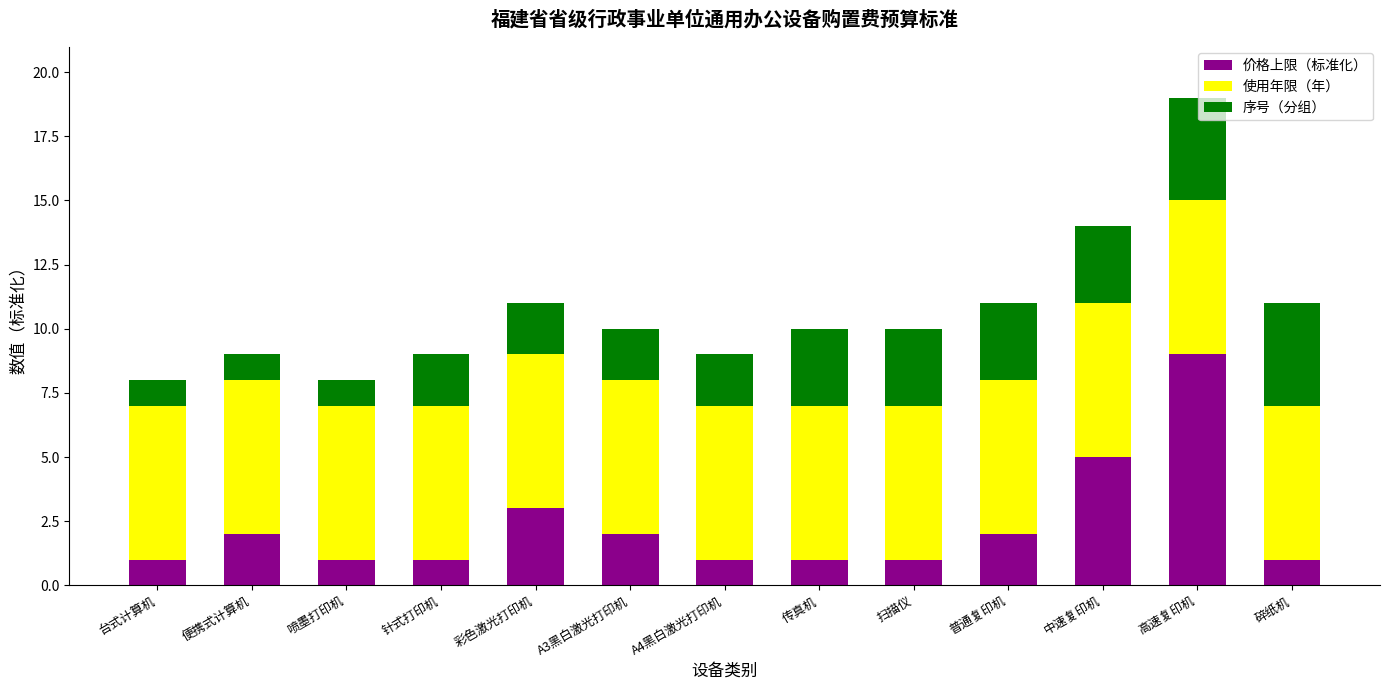

True or false: 价格上限（标准化） has a value of 3 at 彩色激光打印机.

True